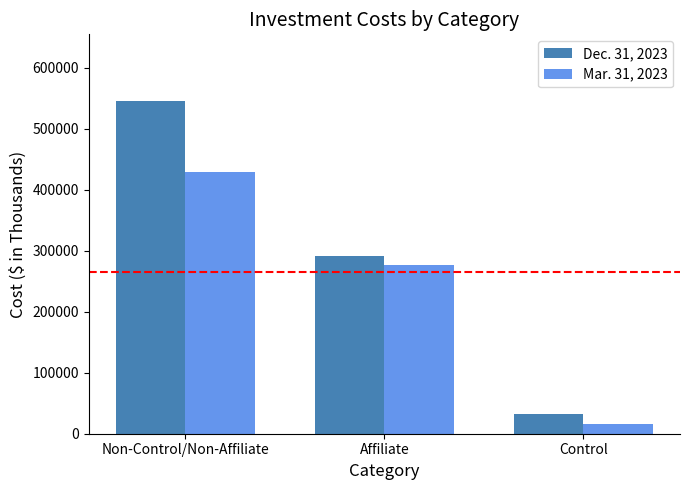

What is the highest value of the Mar. 31, 2023 series?

429305